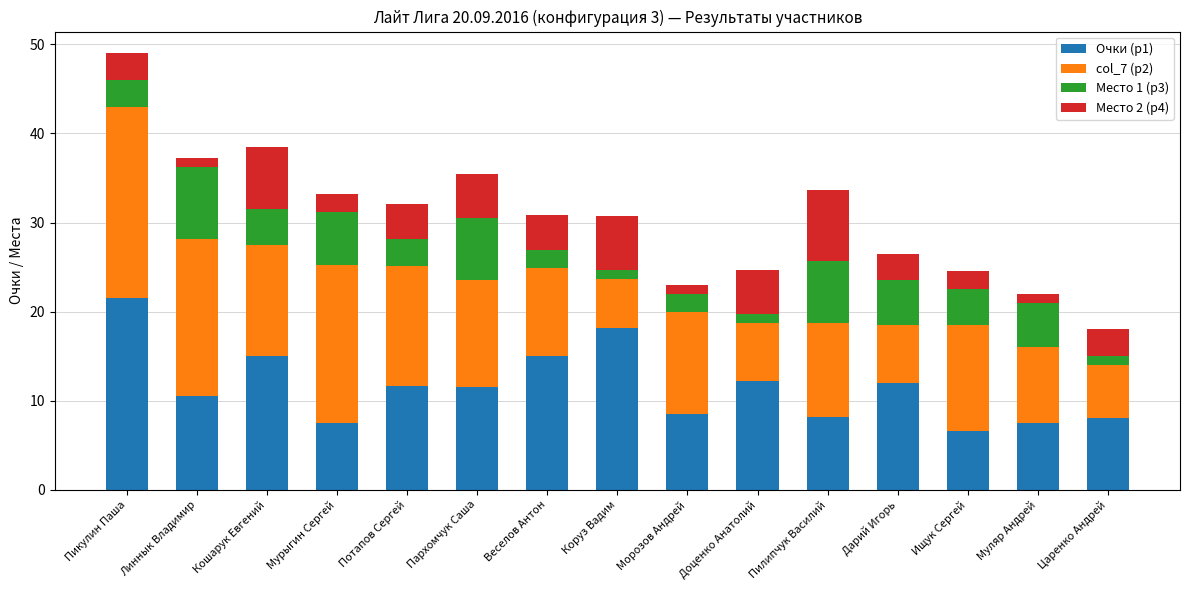

What is the average value of the Очки (р1) series?

11.6